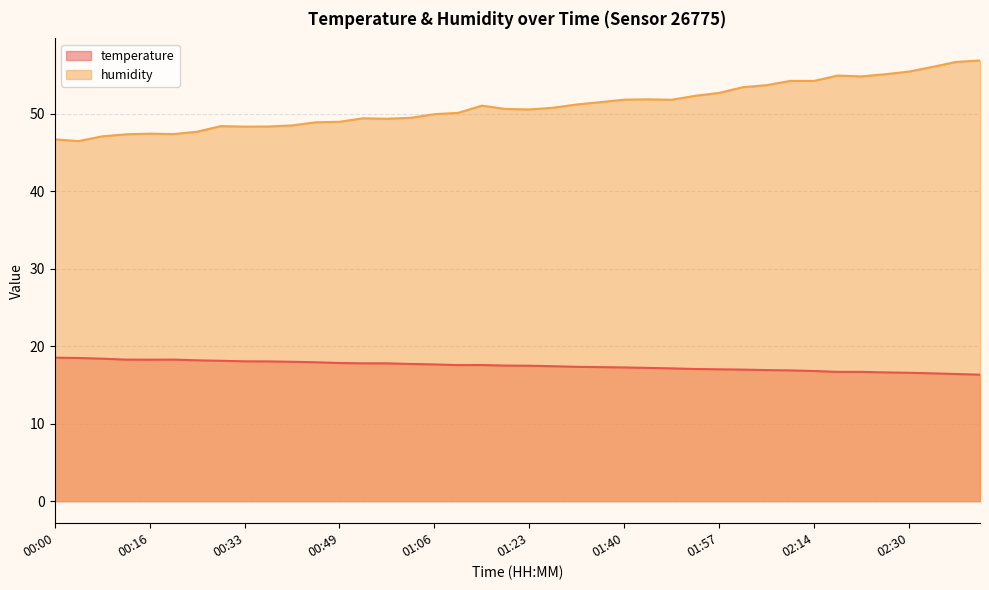

At which label is humidity closest to 51?

01:15